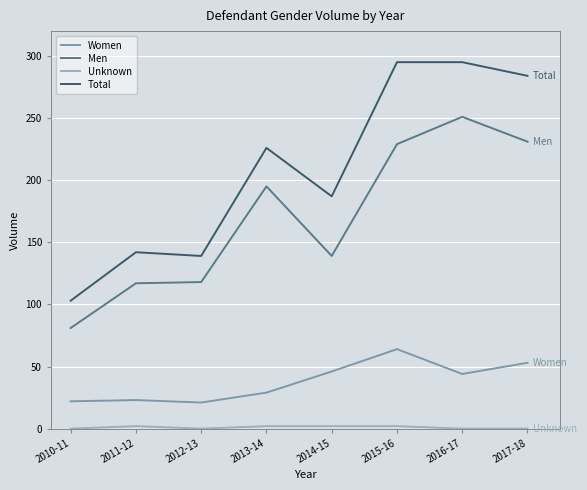

Is the value of Men at 2017-18 greater than the value of Total at 2010-11?

Yes